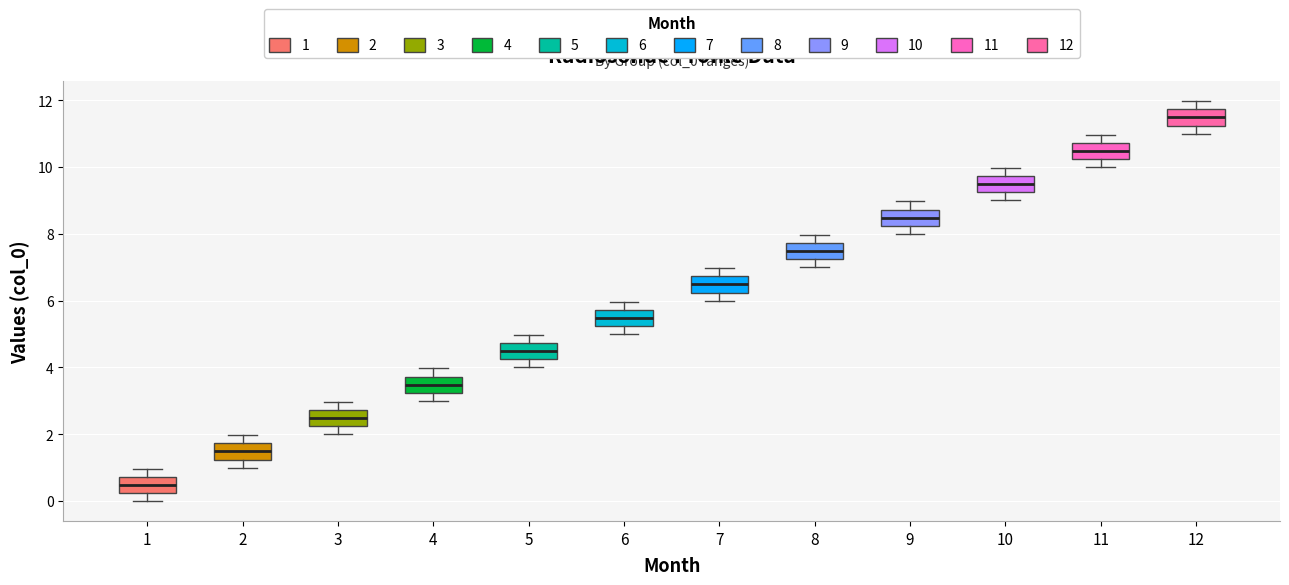

Which box's median line is the highest?

12